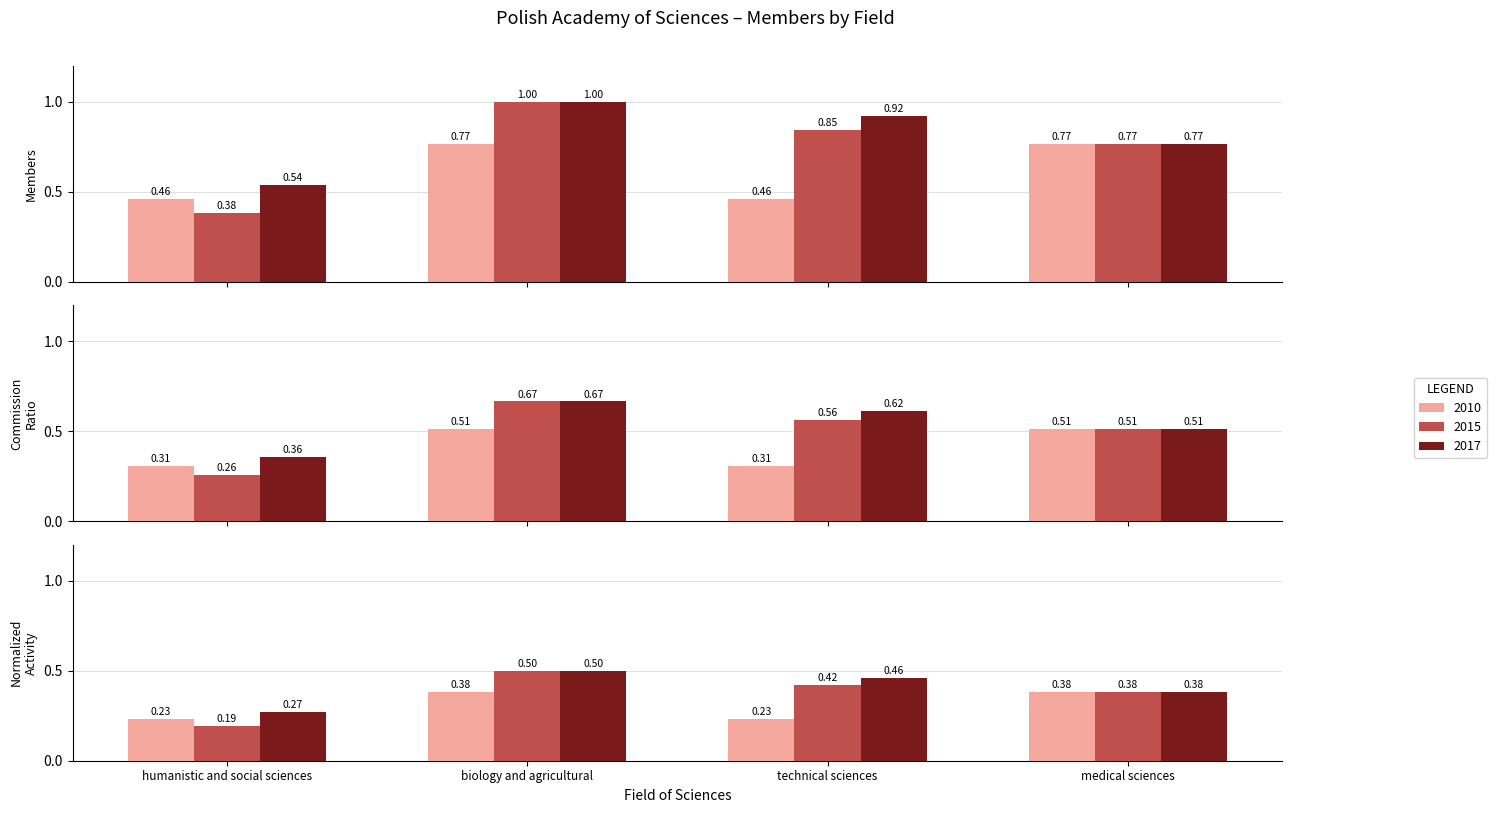

What is the minimum value for 2017?

0.5